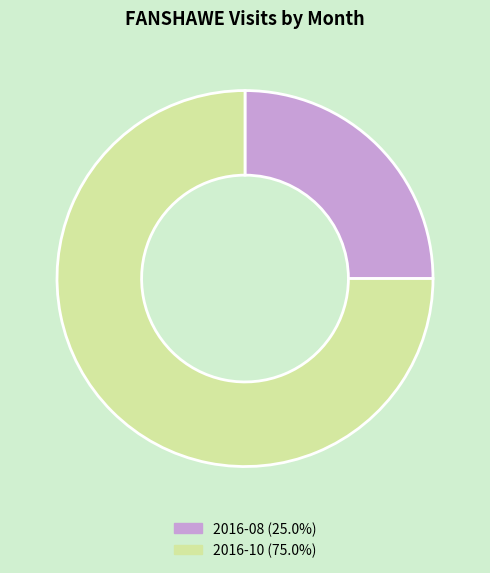

Does 2016-10 (75.0%) account for over 50% of the chart?

Yes